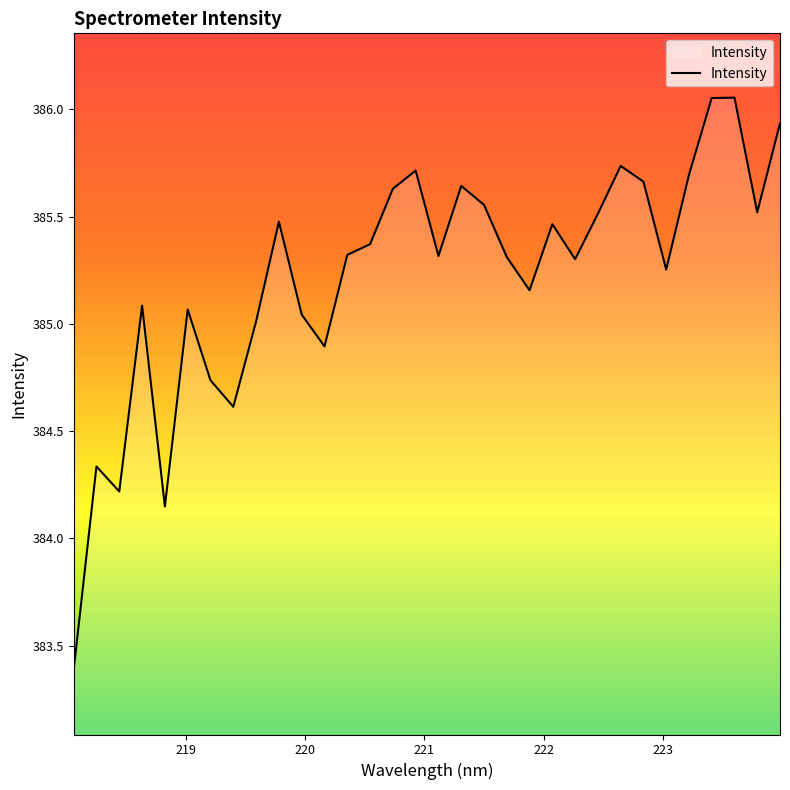

What is the difference between the maximum and minimum values?

2.7